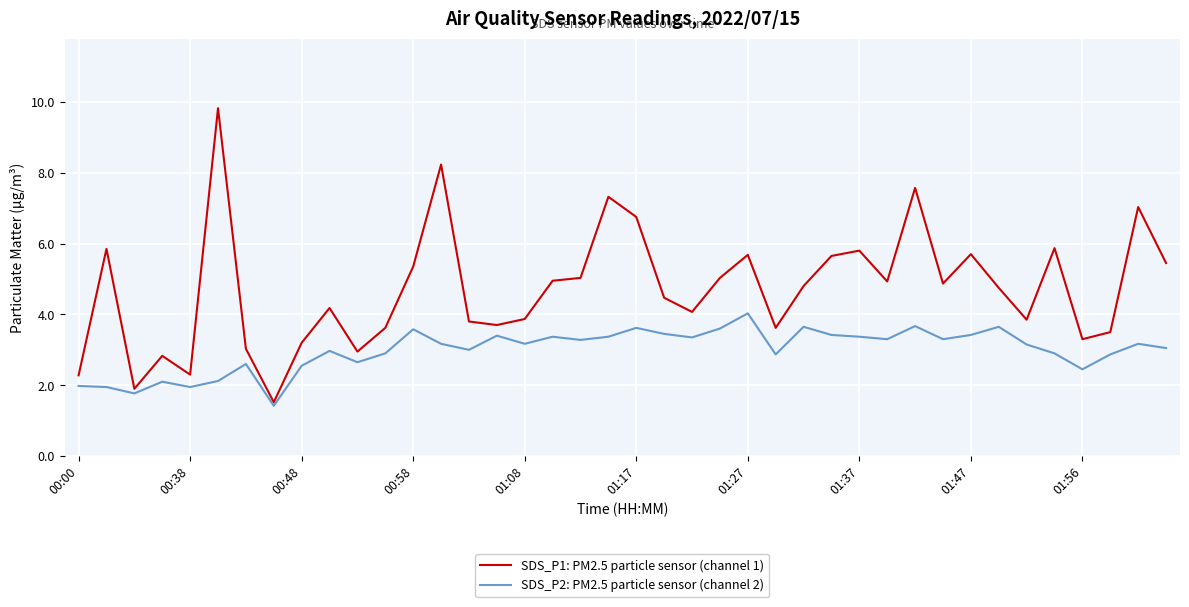

Which series has the largest range (max minus min)?

SDS_P1: PM2.5 particle sensor (channel 1)